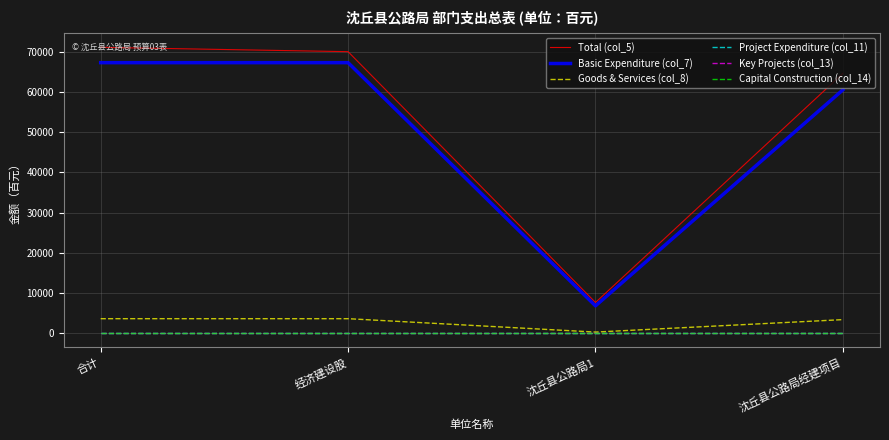

True or false: Total (col_5) and Project Expenditure (col_11) intersect in this chart.

False